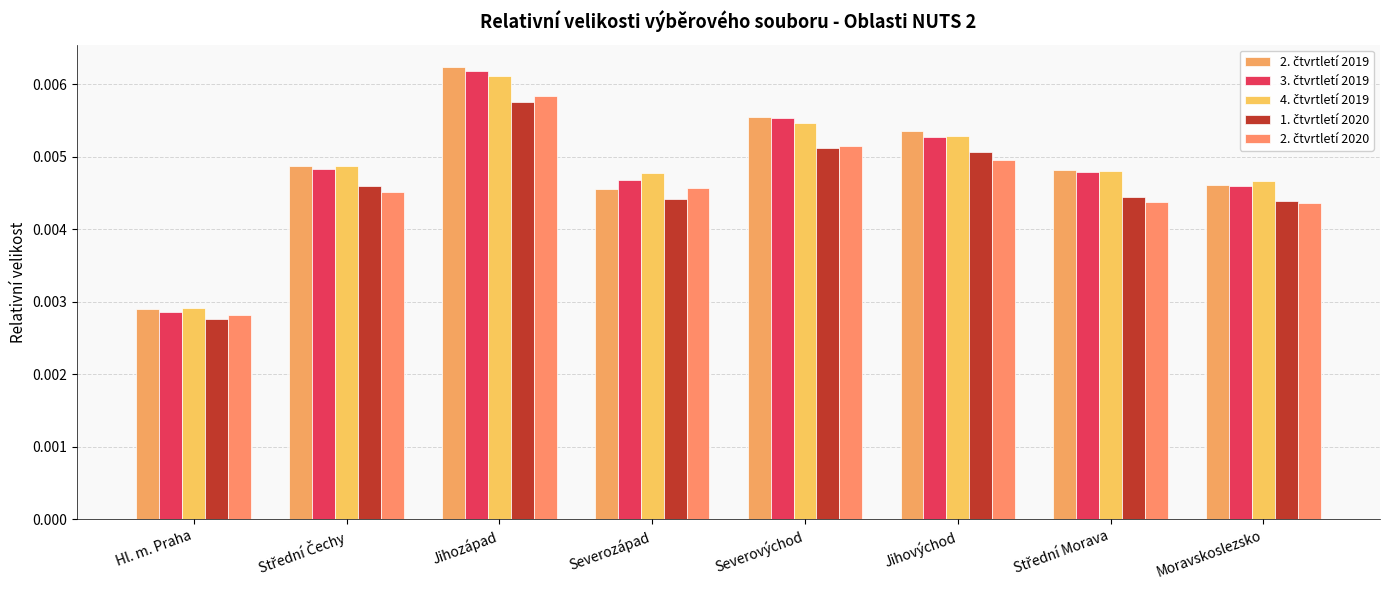

The 4. čtvrtletí 2019 series shows 0.0 at Severozápad. True or false?

True